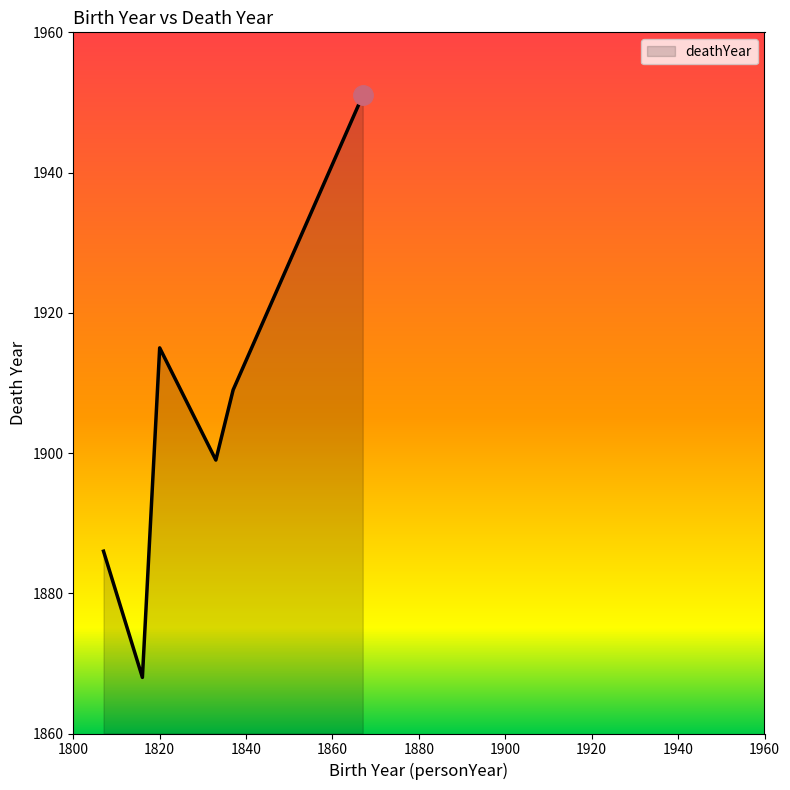

How many interior local valleys (lower than both neighbors) does the data have?

2